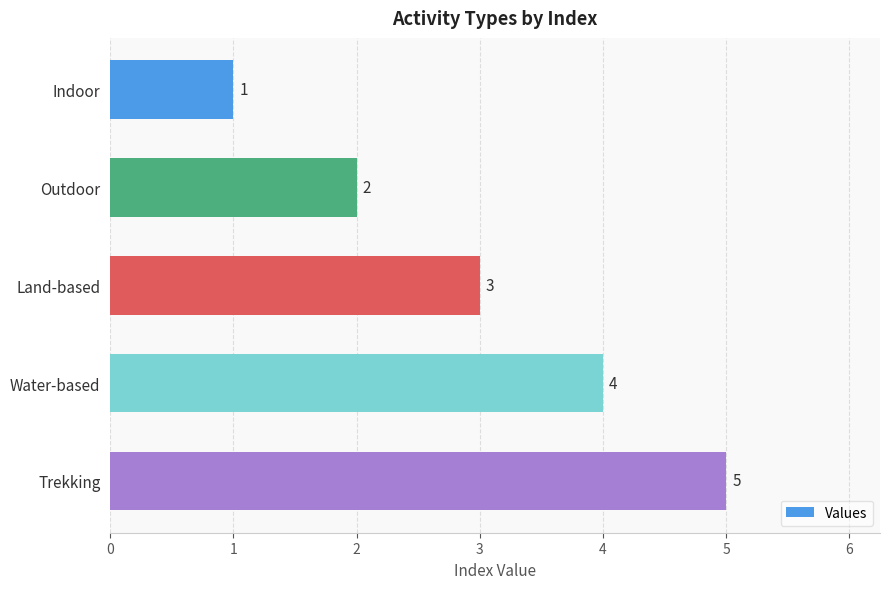

True or false: the data shows 4 at Water-based.

True